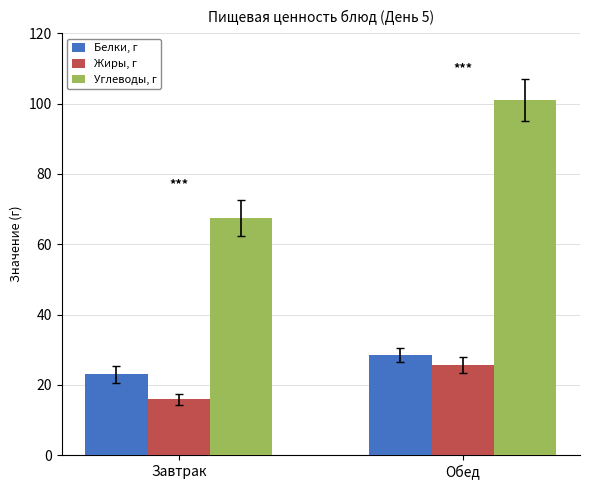

At which category is the sum across all series the highest?

Обед